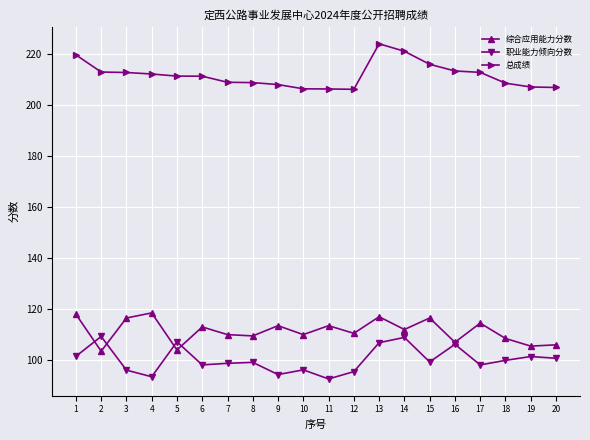

True or false: 职业能力倾向分数 and 综合应用能力分数 intersect in this chart.

True